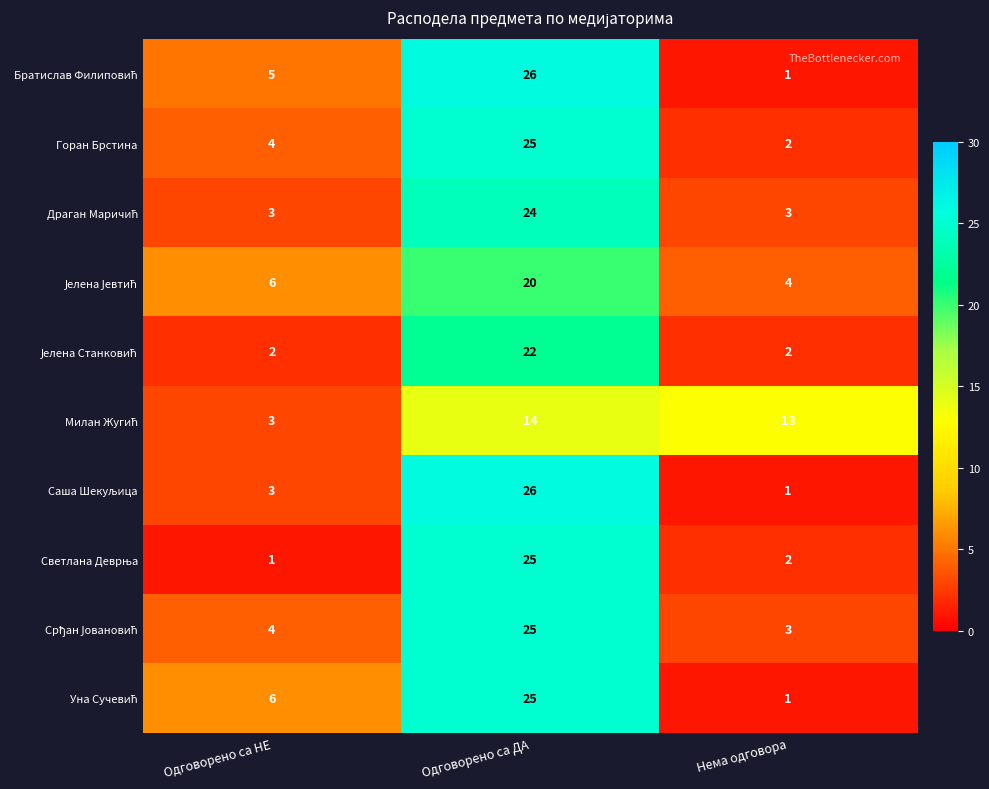

At how many categories does at least one series exceed 2?

3